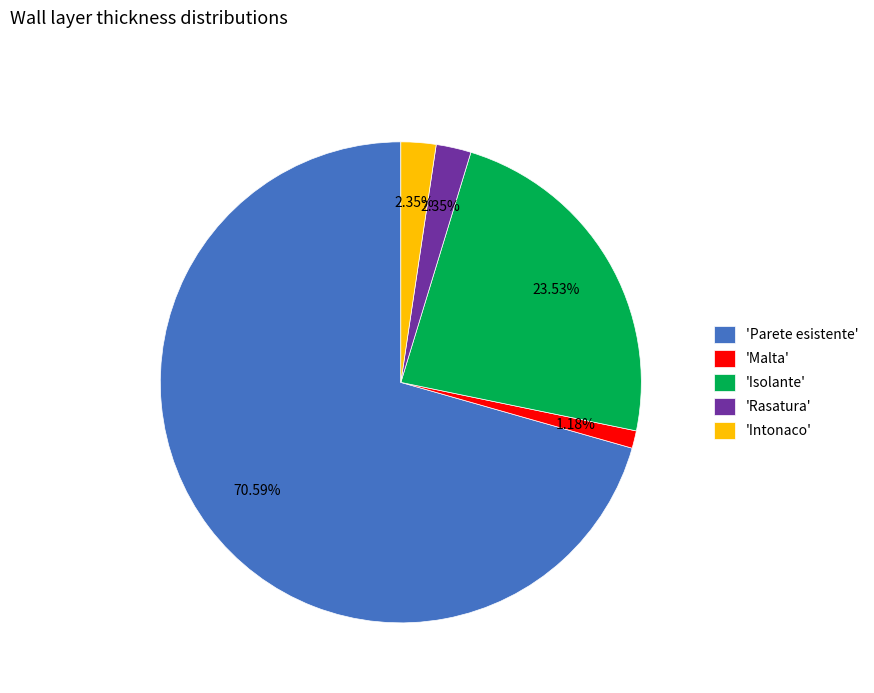

Which has a higher value, 'Intonaco' or 'Parete esistente'?

'Parete esistente'